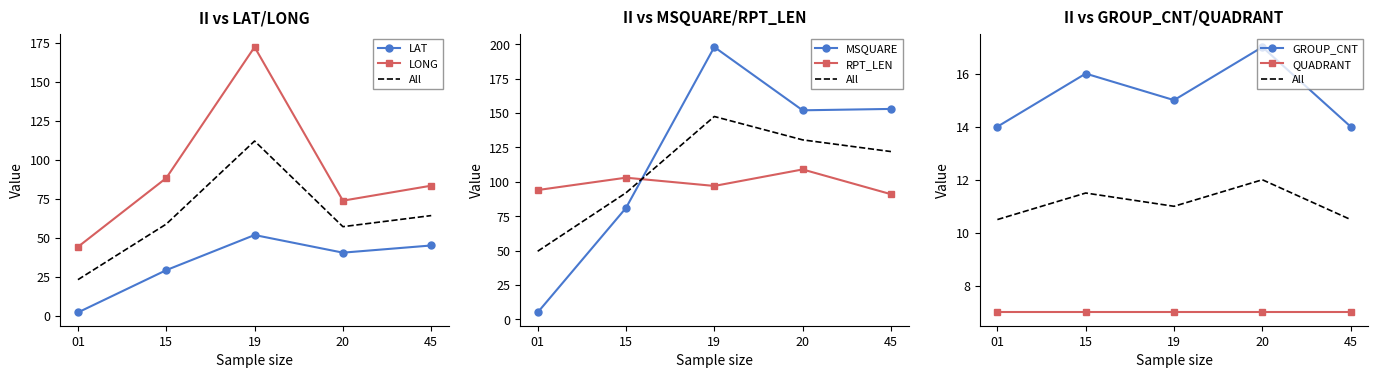

What is the difference between the MSQUARE values at 19 and 15?

117.0